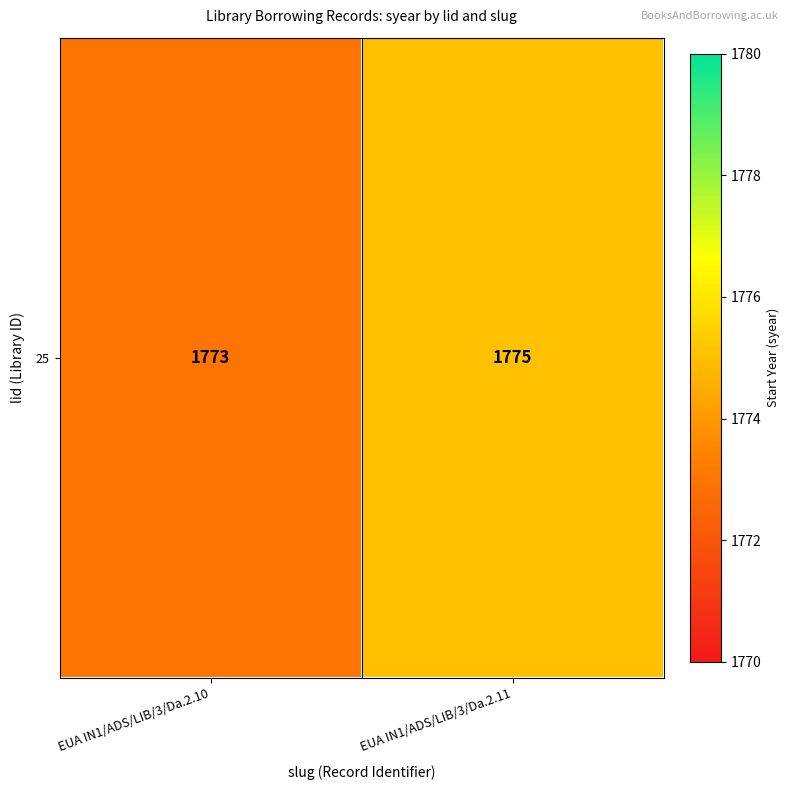

Count the values in the range 1773 to 1775.

2